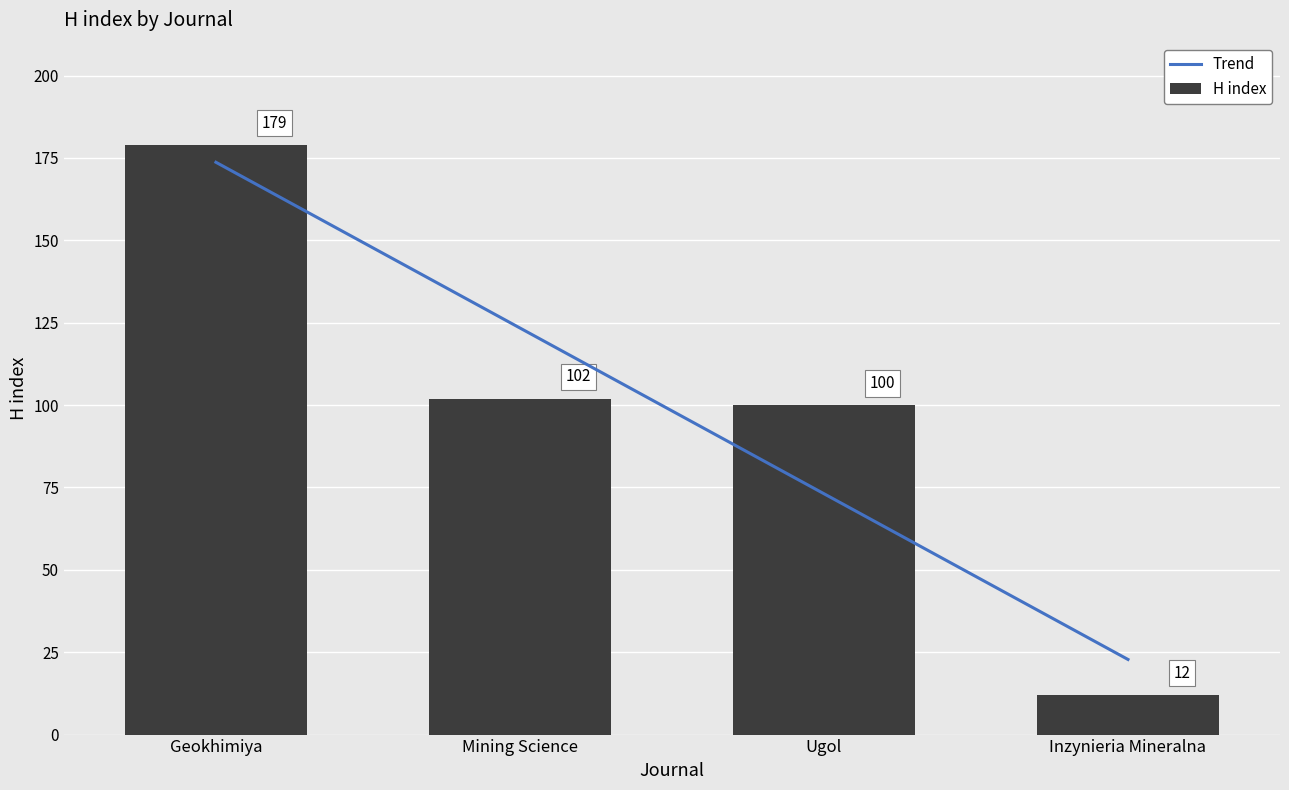

What is the value of the 2nd bar from the left?

102